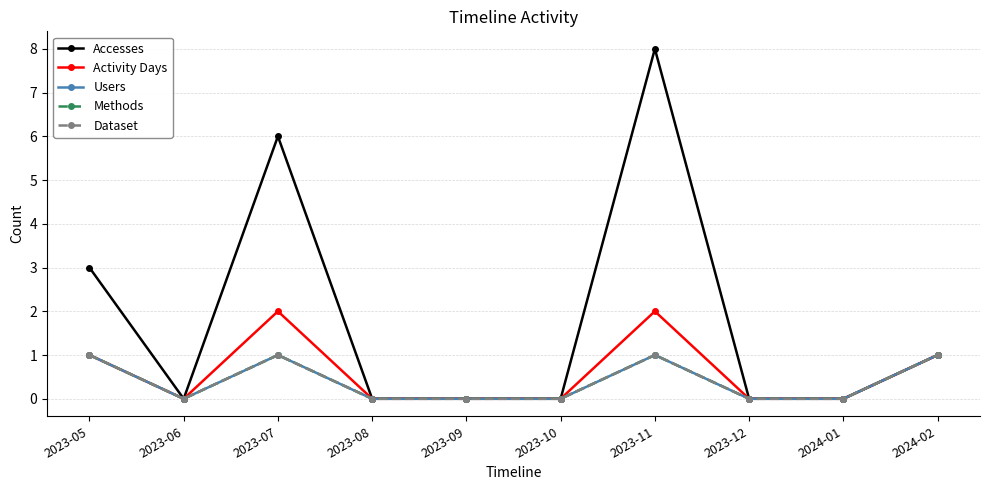

Does the chart display data point markers on the line(s)?

Yes